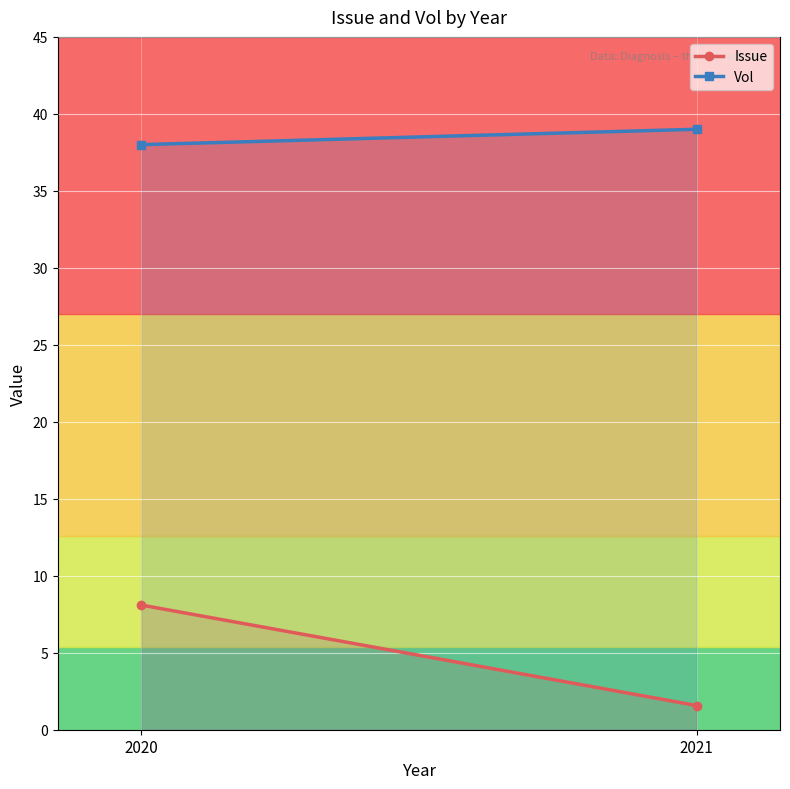

How many lines are shown in the chart?

2